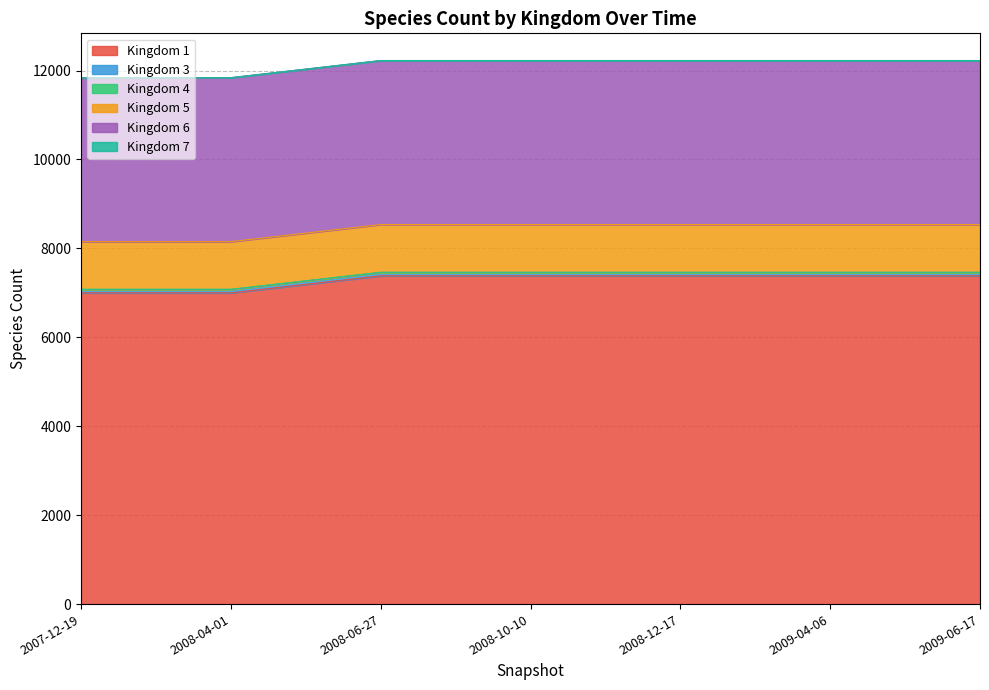

True or false: 5 and 6 cross at least once.

False